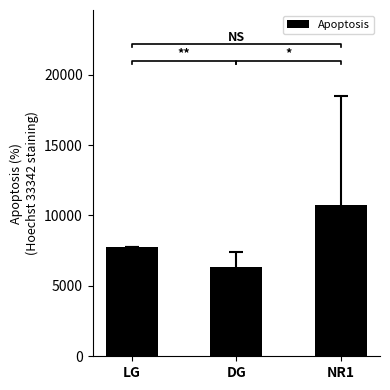

Reading left to right, list all the values displayed in this chart.

7779.0	6364.7	10768.2